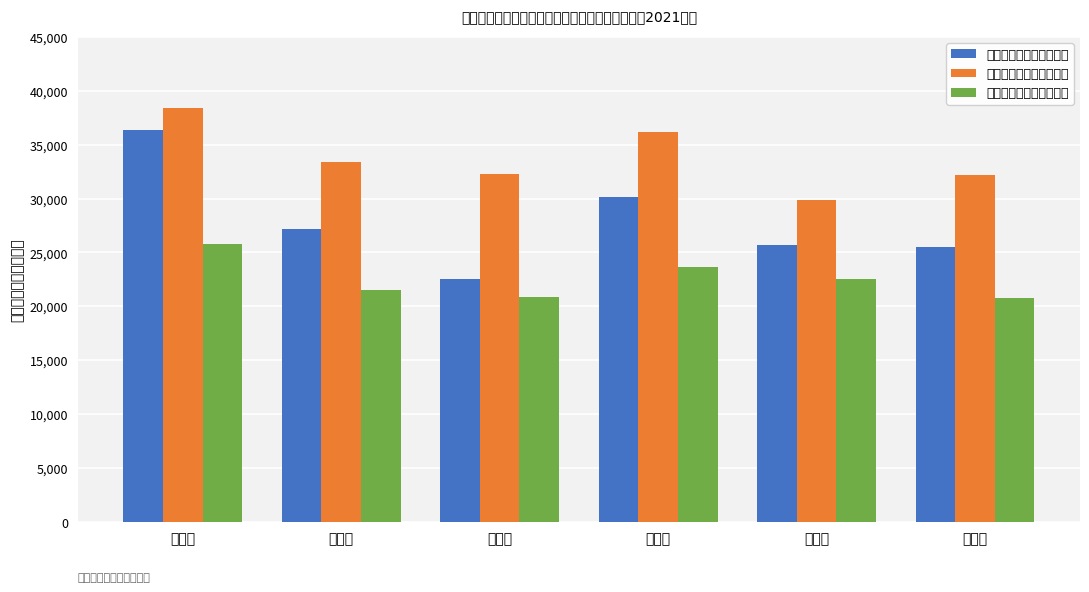

What is the label of the 6th bar from the right?

江城区